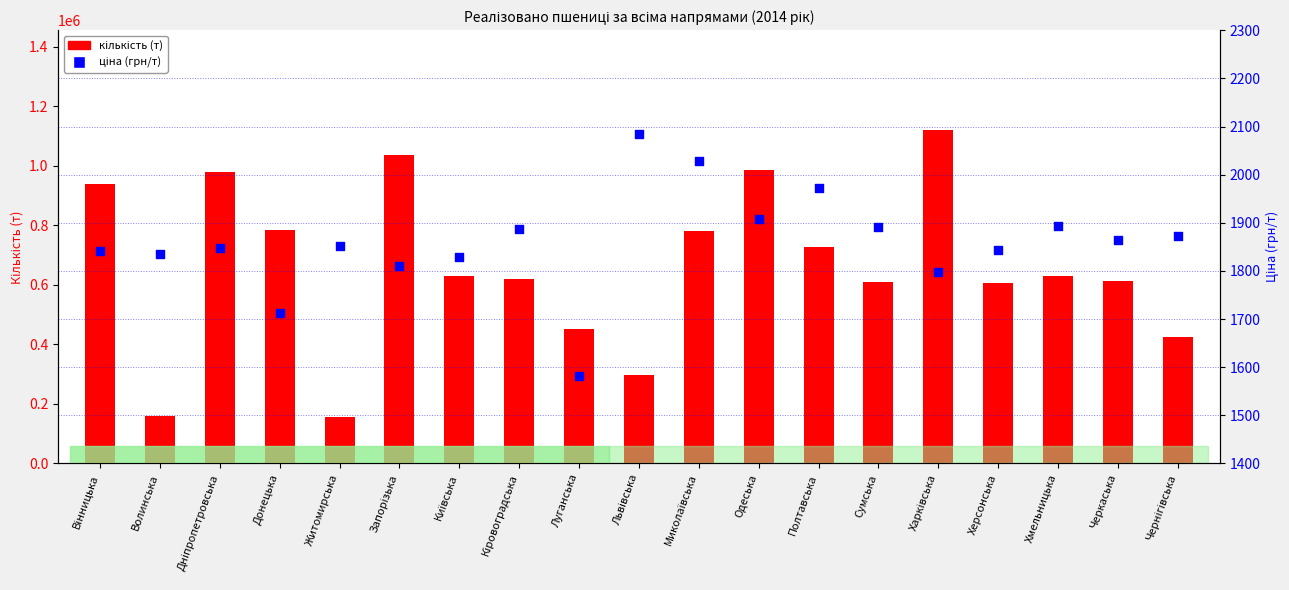

Is the value of ціна (грн/т) at Запорізька greater than the value of кількість (т) at Чернігівська?

No